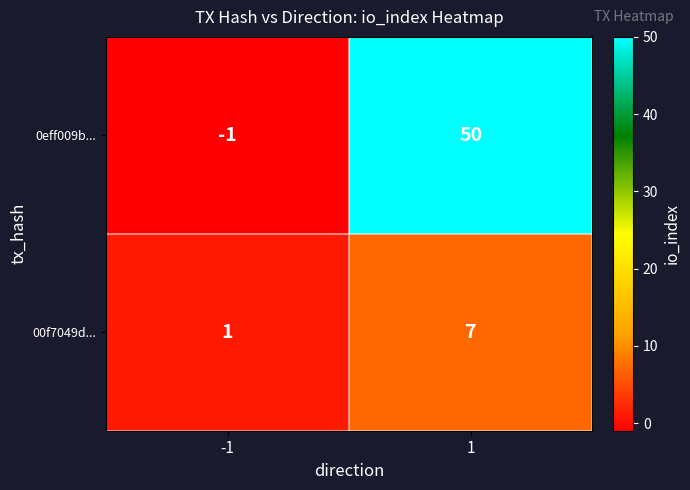

What is the spread (max minus min) of values at 1?

43